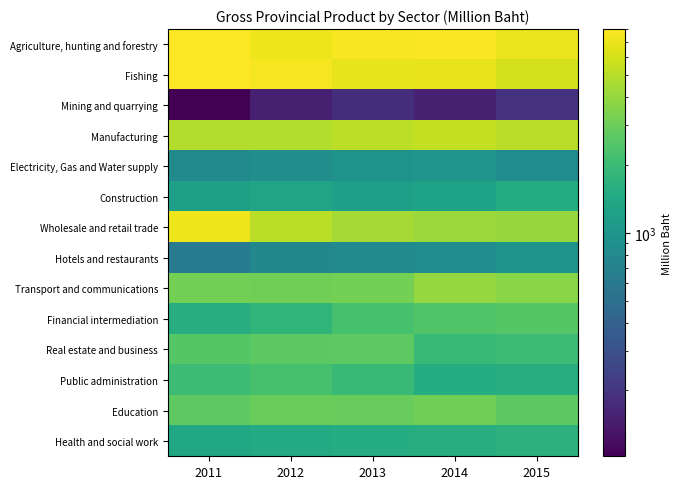

What is the maximum value shown in the chart?

8021